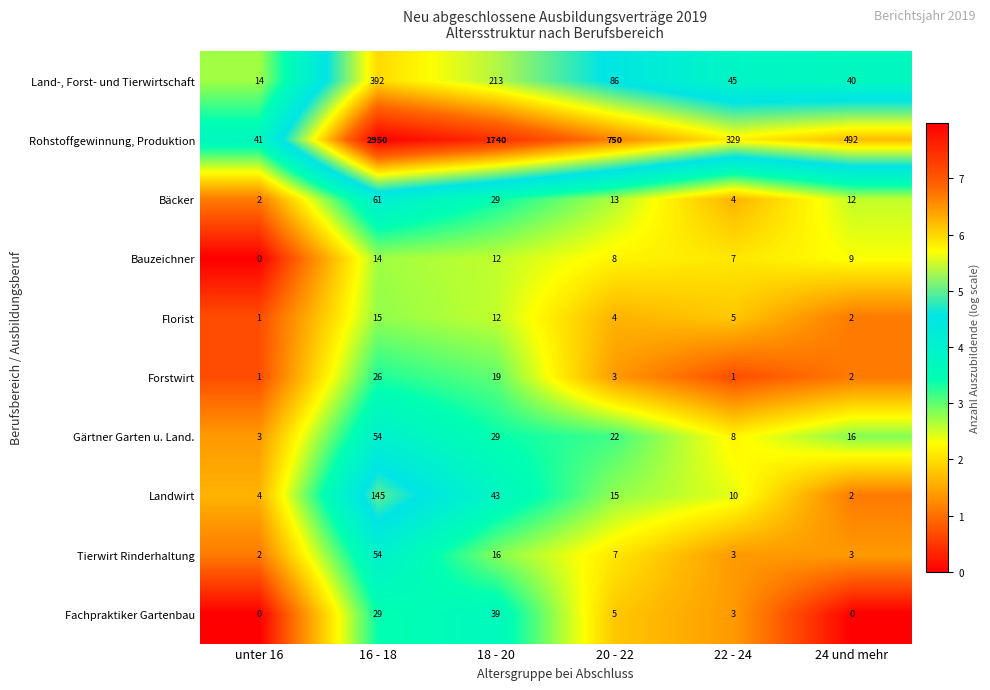

Between 18 - 20 and 24 und mehr, which series saw the biggest shift?

Rohstoffgewinnung, Produktion